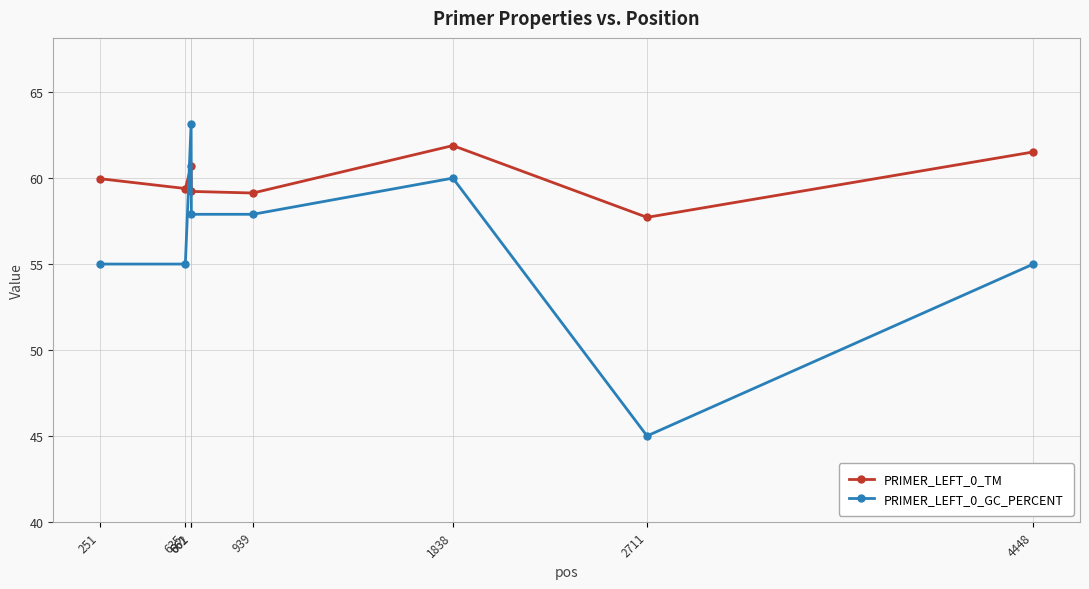

Does the chart display data point markers on the line(s)?

Yes